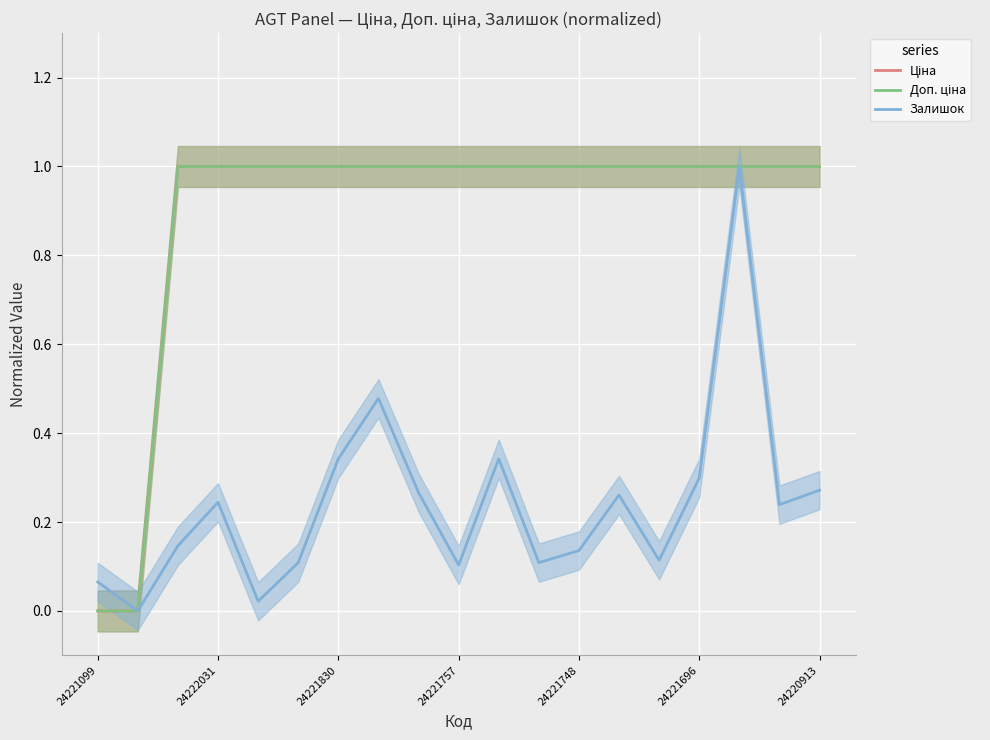

What is the average value of the Залишок series?

0.2